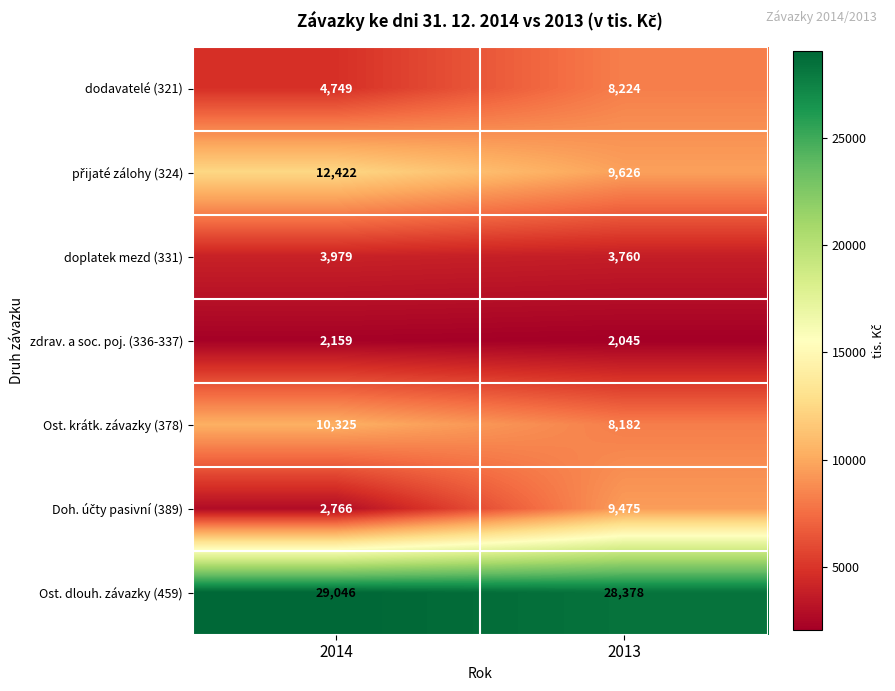

Which series has the largest total across all categories?

Ost. dlouh. závazky (459)